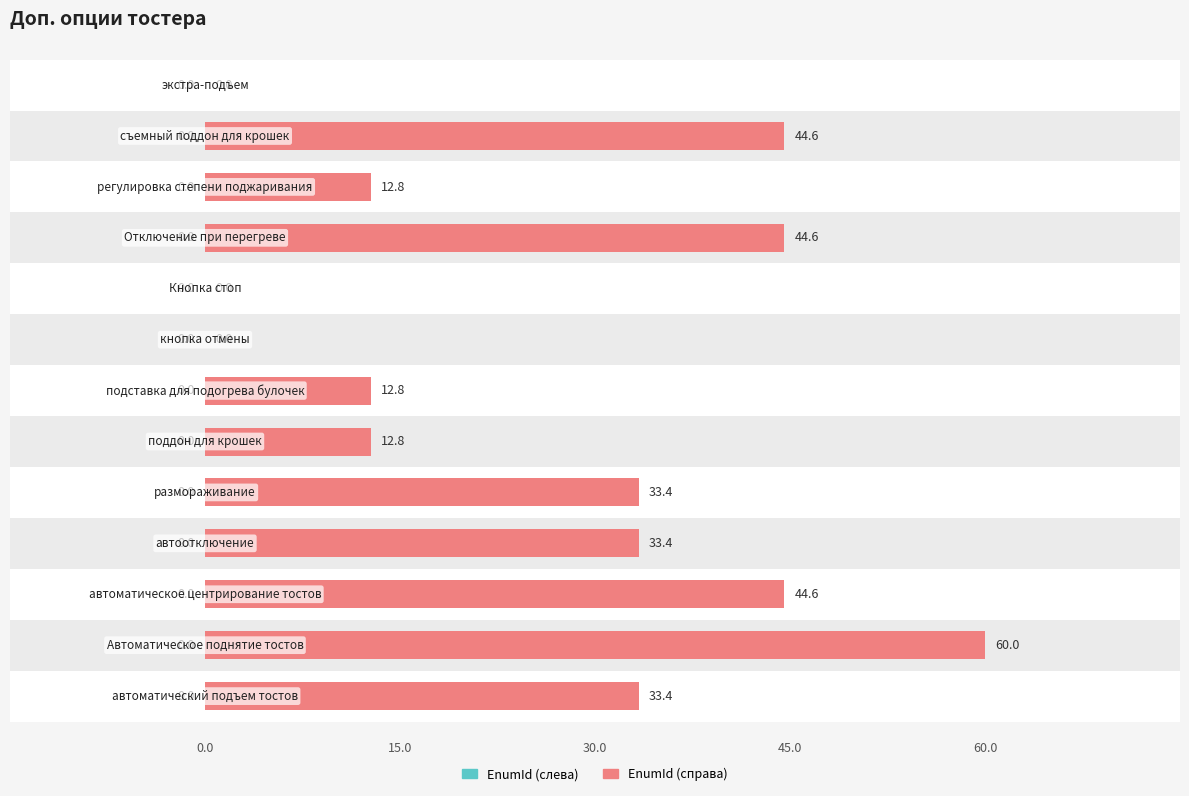

True or false: EnumId (справа) has a value of 19.7 at 10.

False